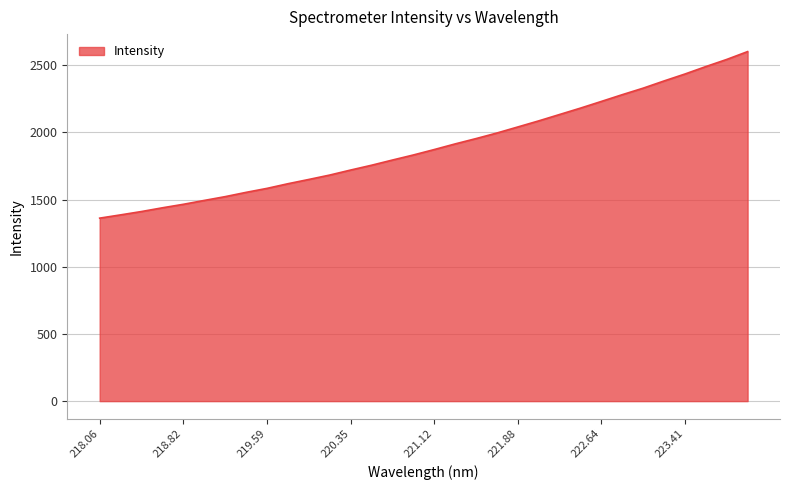

What is the difference between the maximum and minimum values?

1239.2